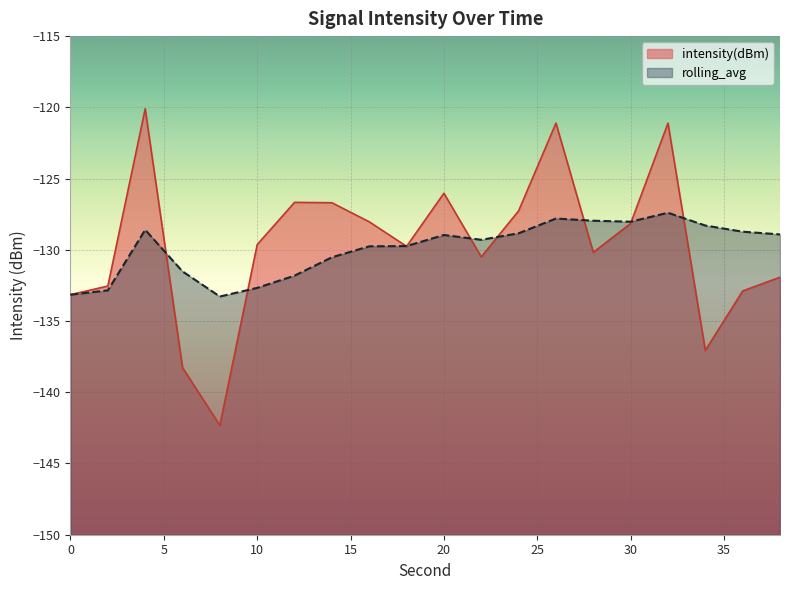

How many lines are shown in the chart?

2